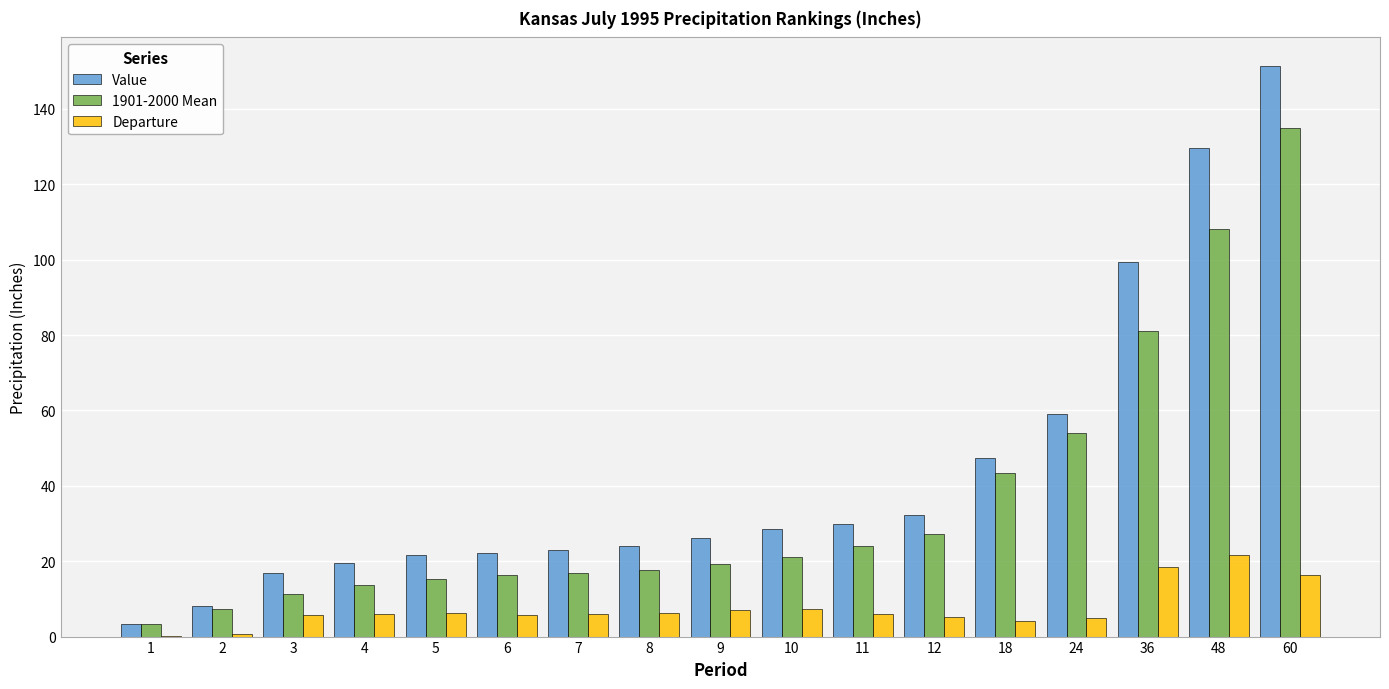

True or false: Value has a value of 43.6 at 60.

False